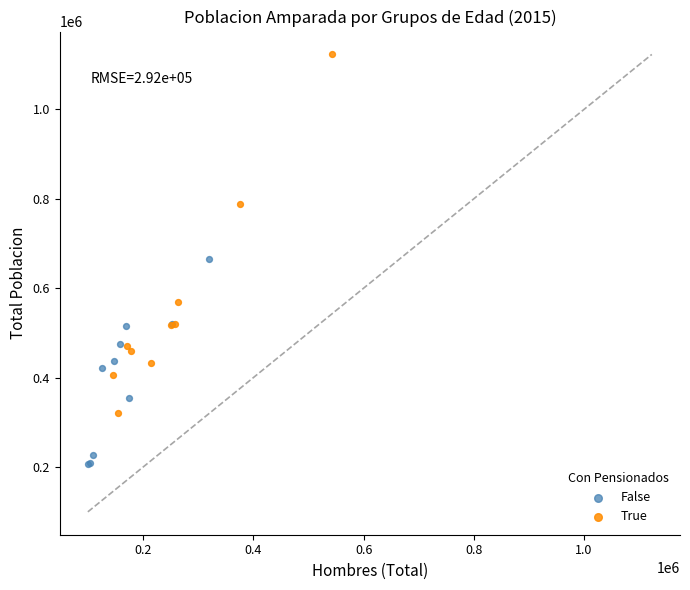

What are all the series names shown in the legend?

False, True